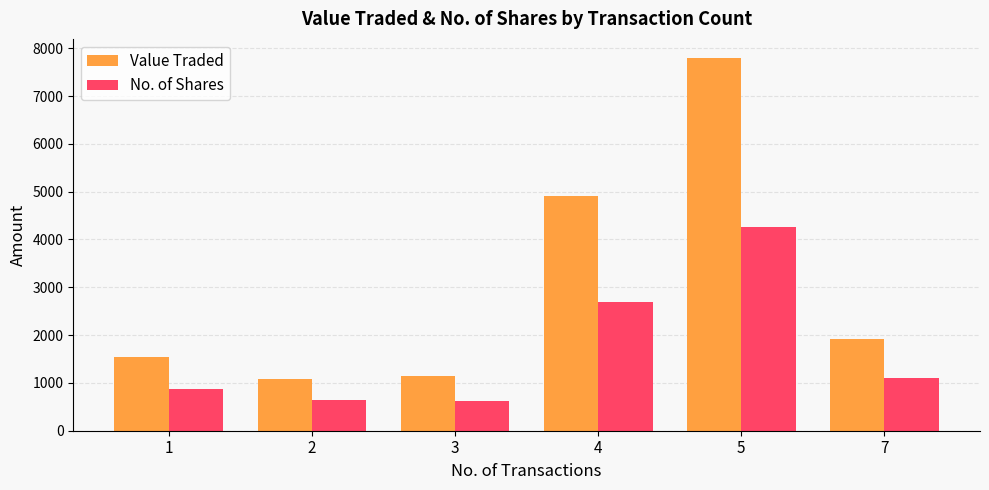

How many groups of bars are there?

6